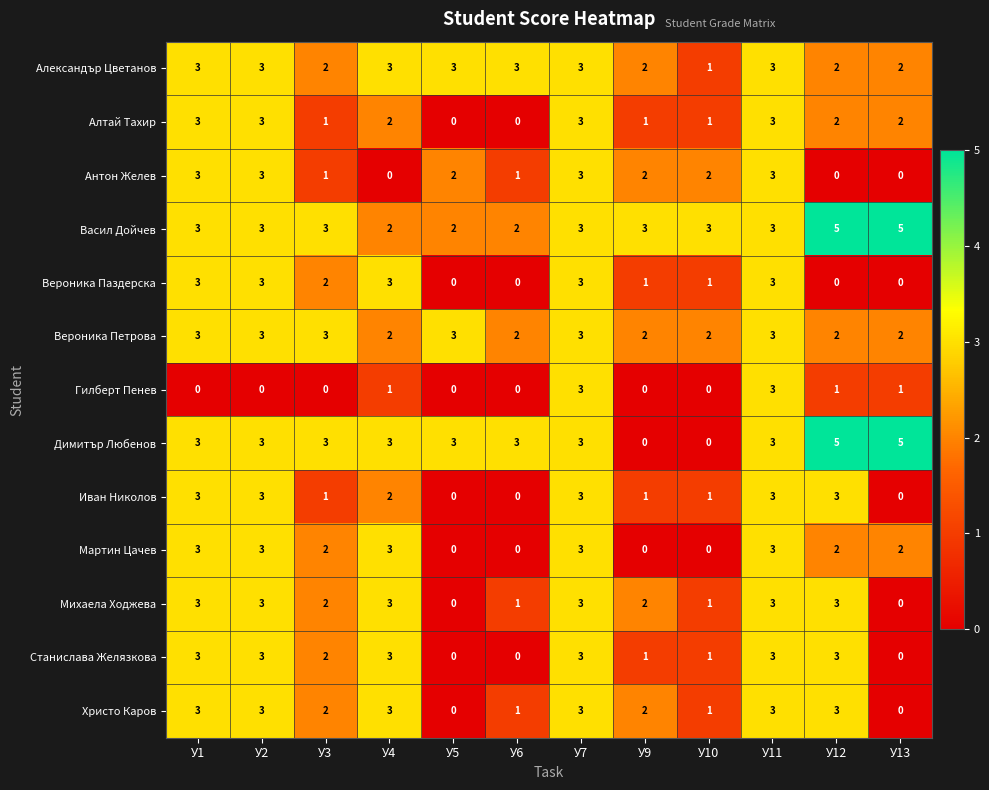

What is the spread (max minus min) of values at У10?

3